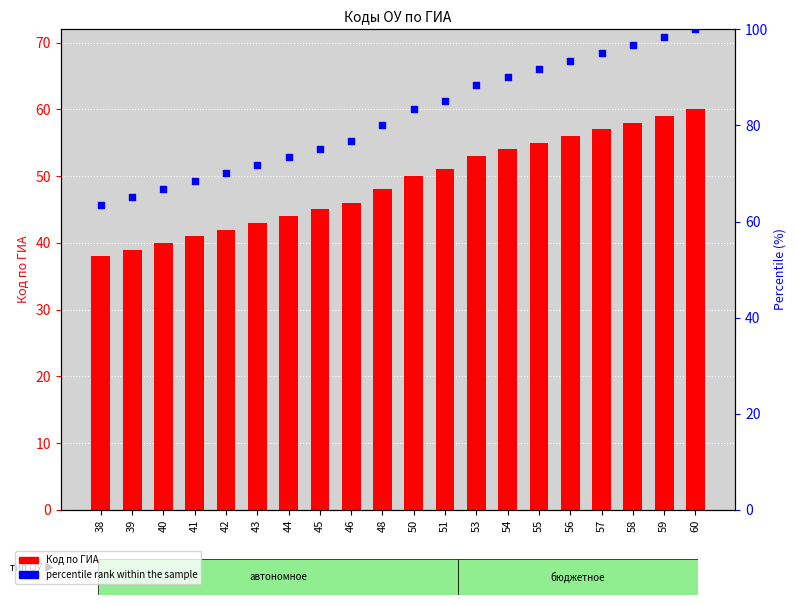

What is the total value across all series at 51?

136.0